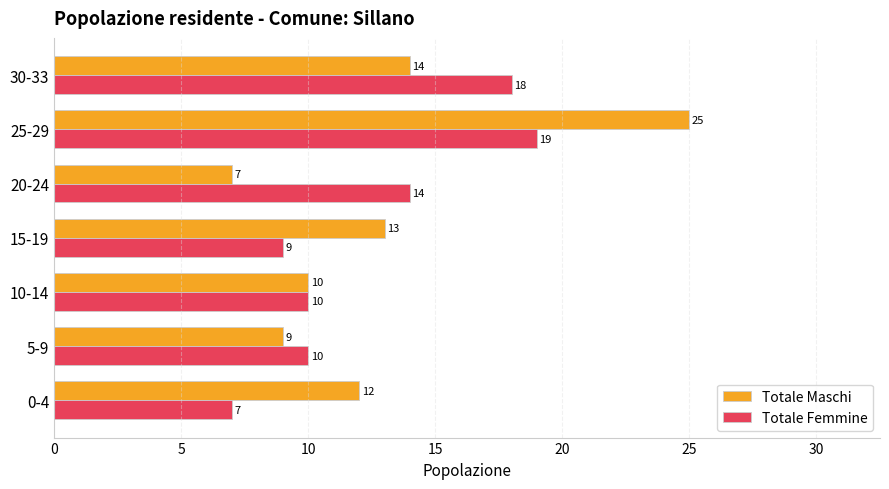

The Totale Femmine series shows 7 at 10-14. True or false?

False